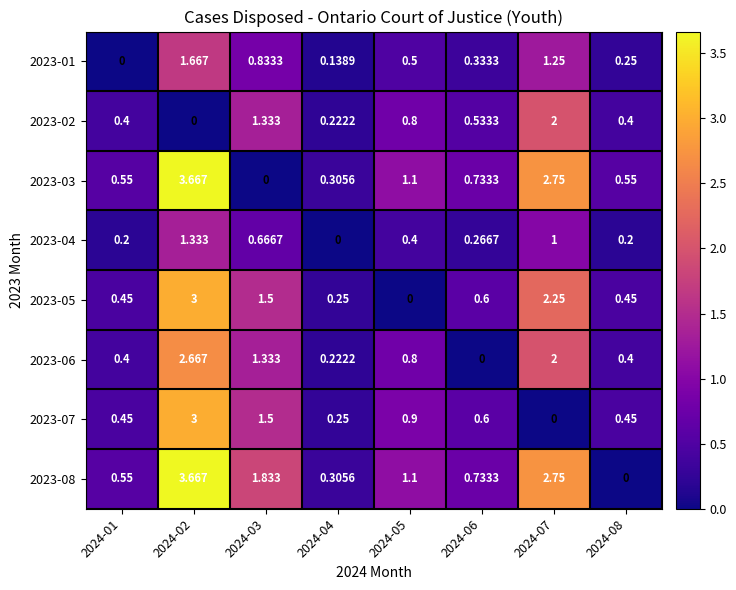

Is the value of 2023-06 at 2024-01 greater than the value of 2023-08 at 2024-08?

Yes